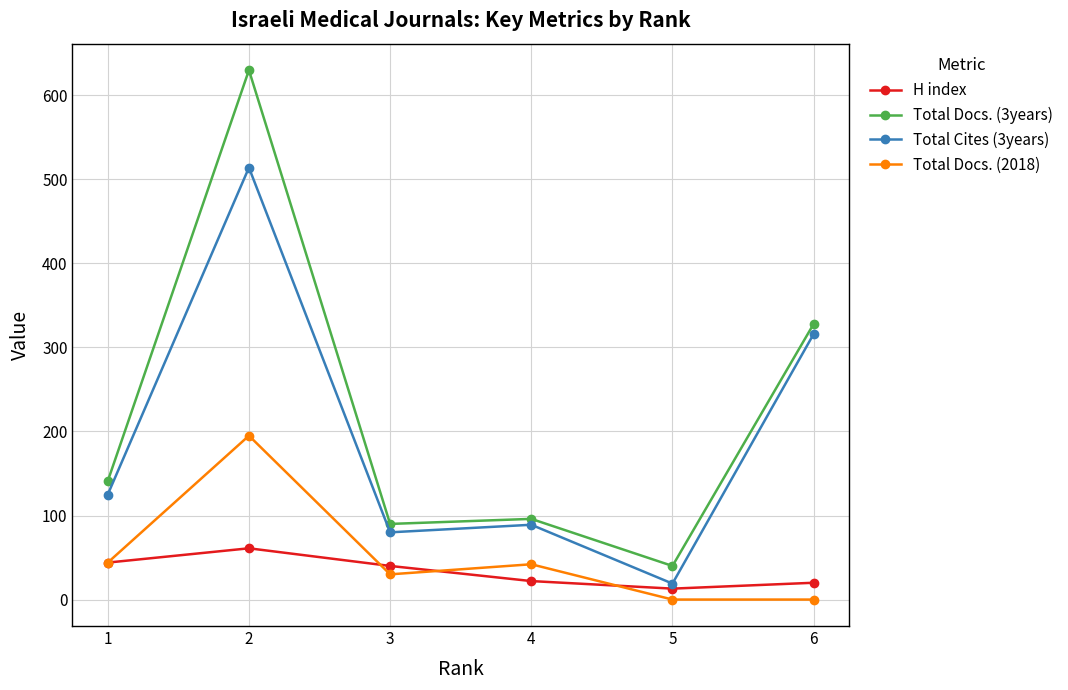

Which series has the largest range (max minus min)?

Total Docs. (3years)